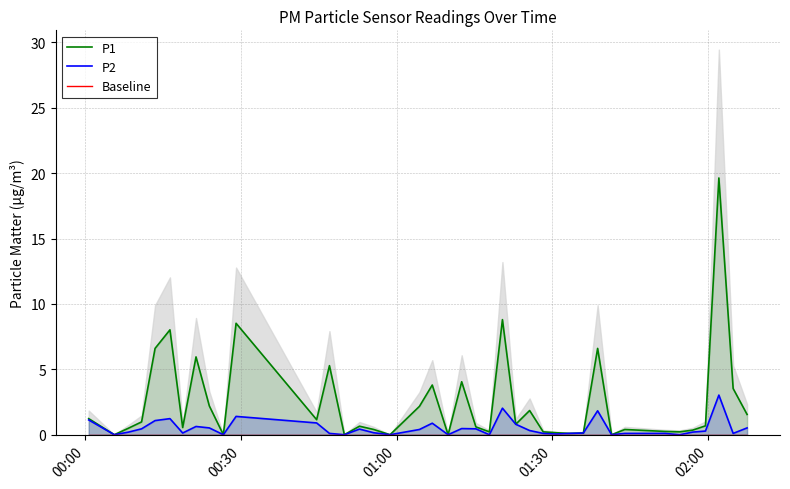

What is the maximum value for P2?

3.0